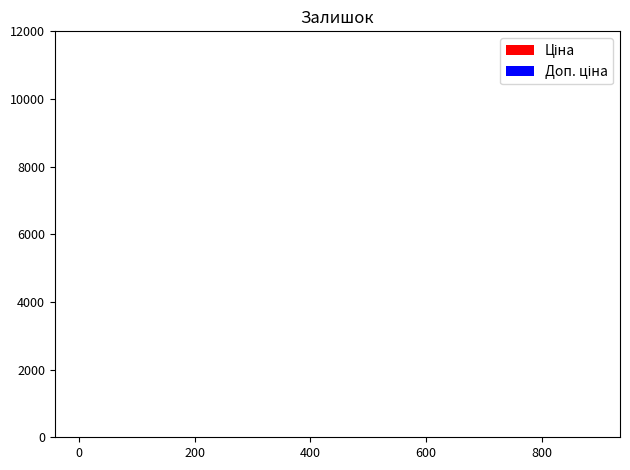

What are all the series names shown in the legend?

Ціна, Доп. ціна